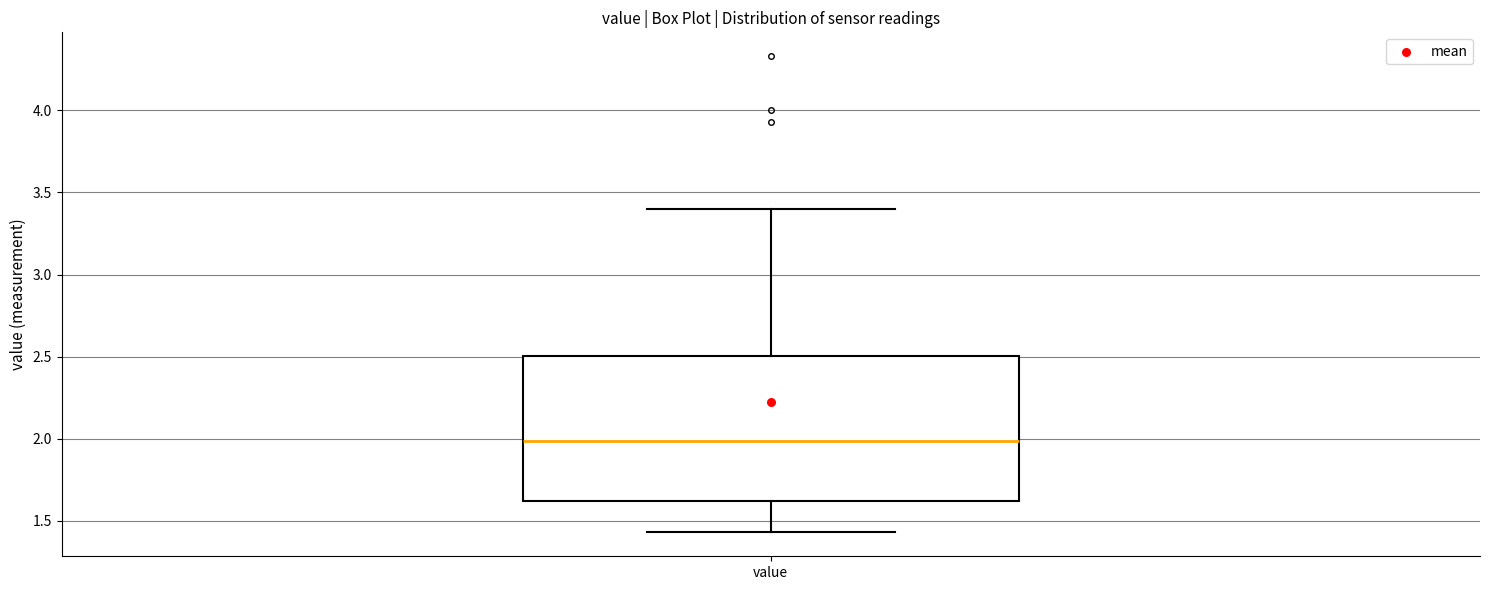

Where does the median line of the box for value sit on the y-axis? The values are not printed on the chart, so give them approximately, as read against the axis.

2.00